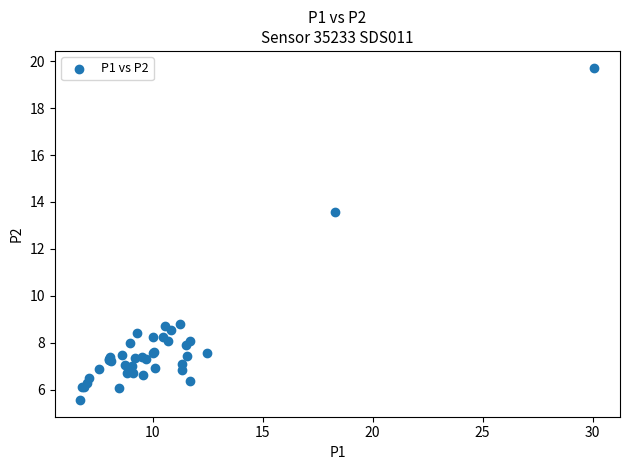

What Y value in the scatter plot is closest to 12?

13.6